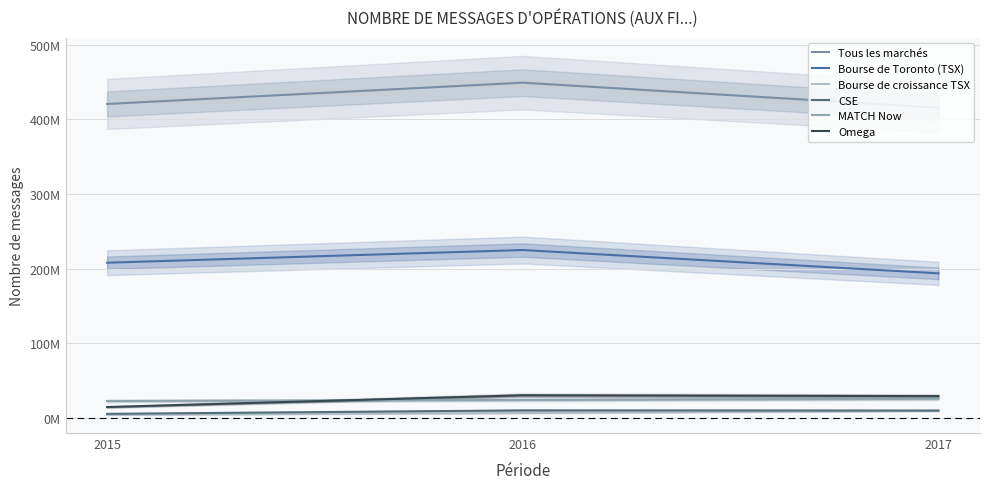

Where is Bourse de Toronto (TSX) nearest to the value 209359199?

2015